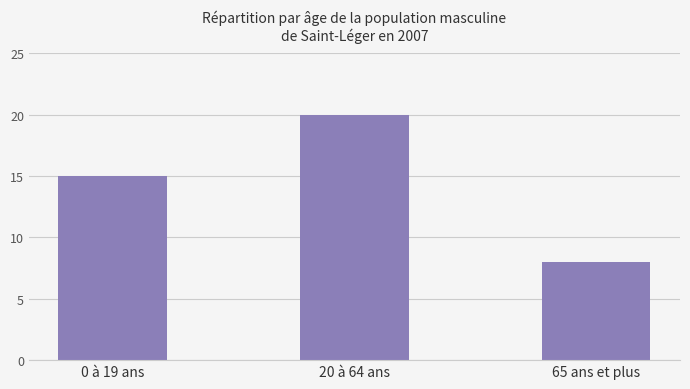

Which has a higher value, 65 ans et plus or 20 à 64 ans?

20 à 64 ans